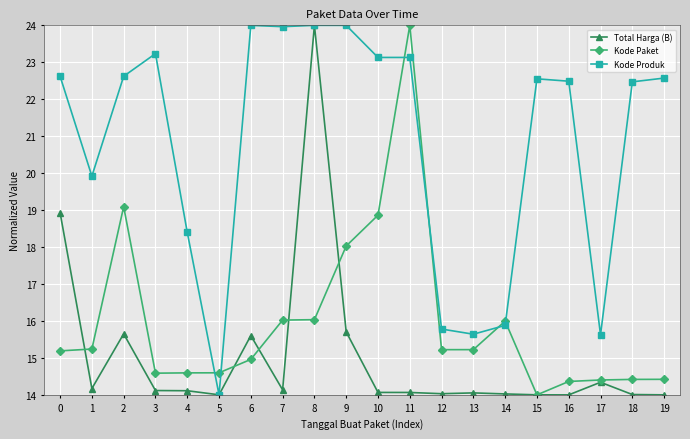

What is the spread (max minus min) of values at 2?

7.0